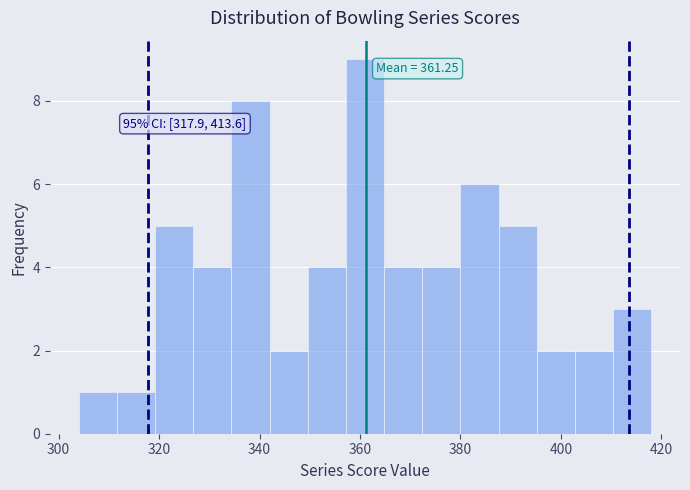

Around what value on the x-axis is the tallest bar? Give the approximate position of its centre, as read against the axis.

362